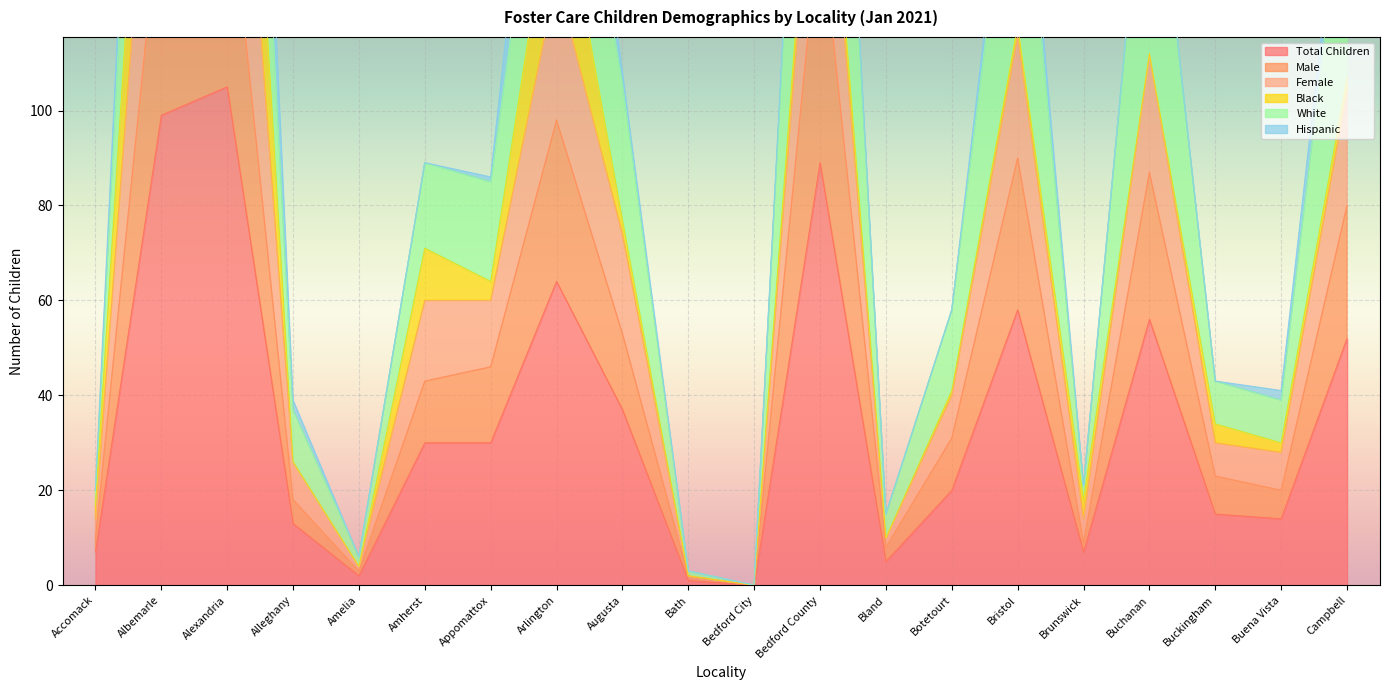

What is the difference between the second highest and second lowest values in the Male series?

145